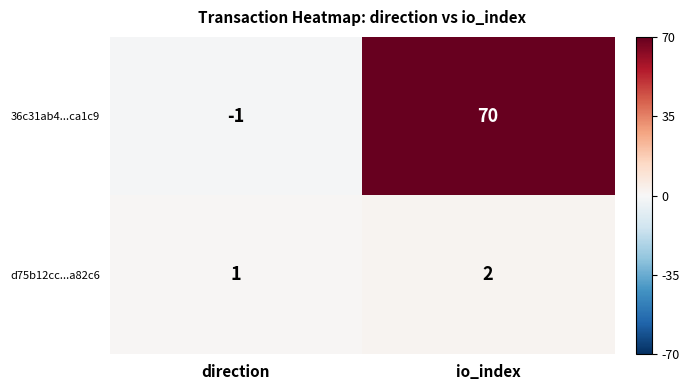

Where is d75b12cc...a82c6 nearest to the value 1?

direction